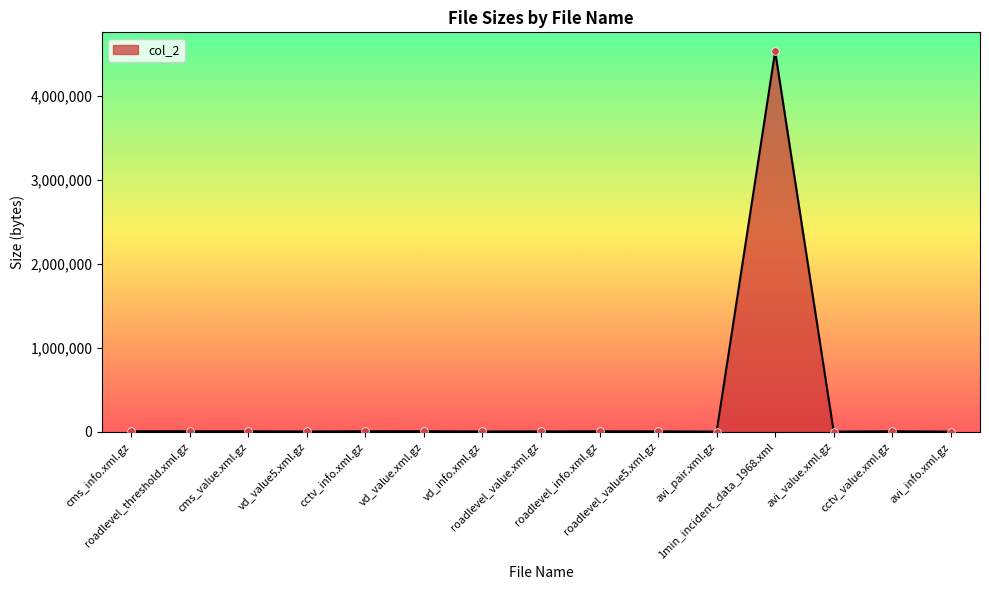

What is the ratio of the value at cctv_info.xml.gz to the value at avi_pair.xml.gz?

3.8